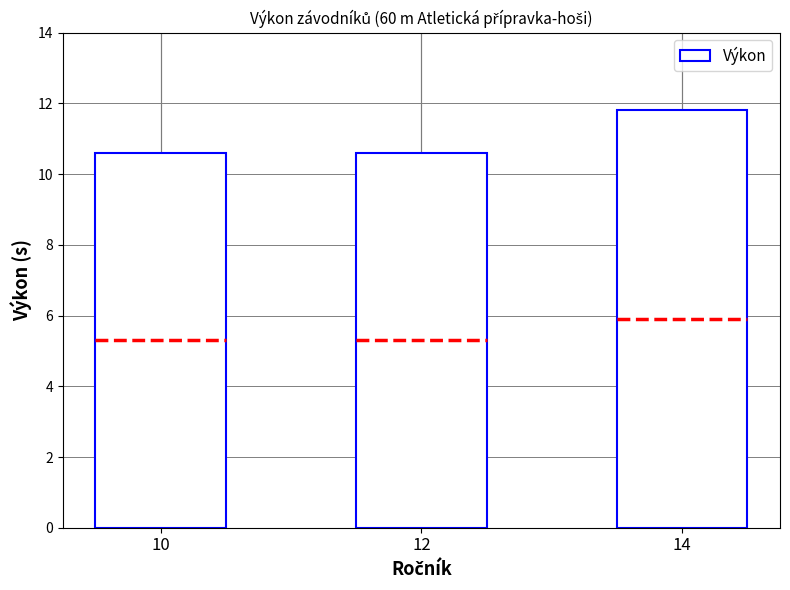

True or false: Výkon has a value of 11.8 at 14.

True